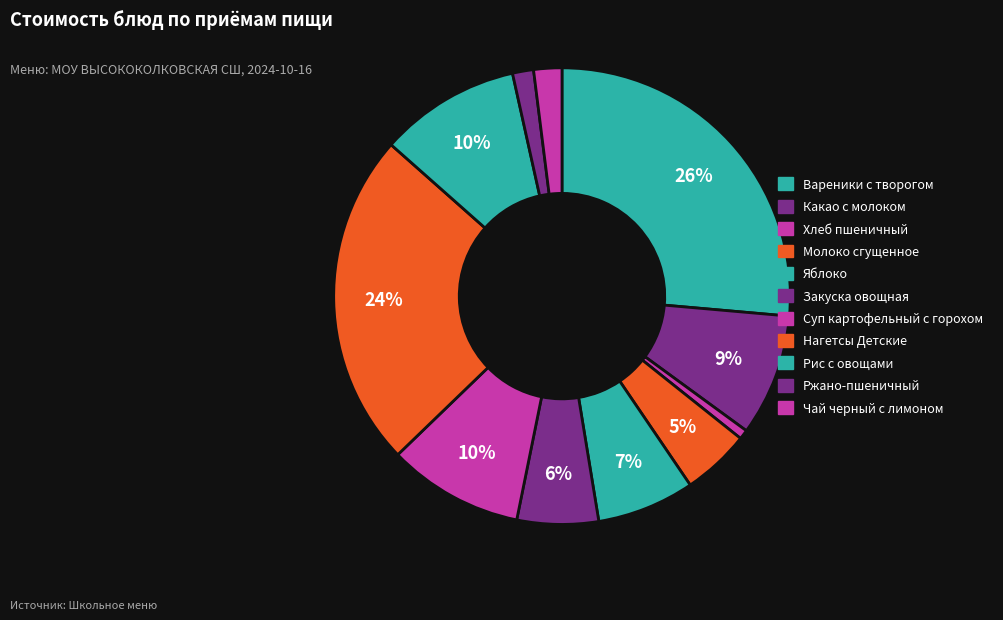

True or false: Закуска овощная accounts for 6% of the total.

True